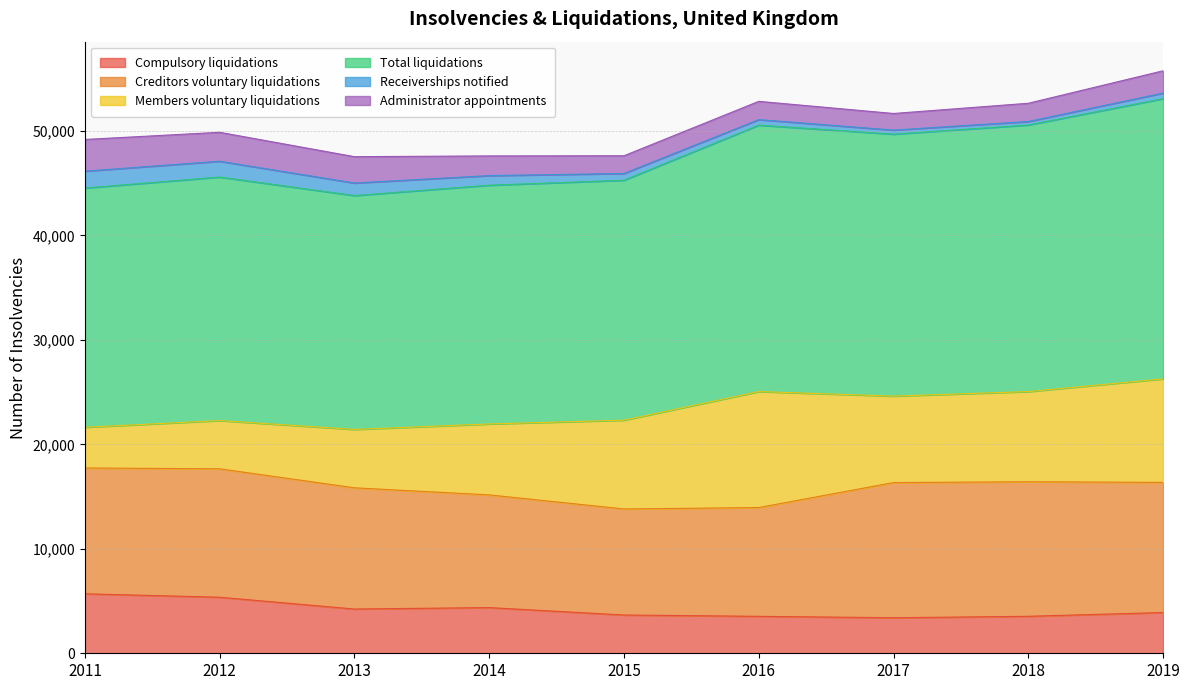

What is the value of the Receiverships notified point at the 6th from the left?

528